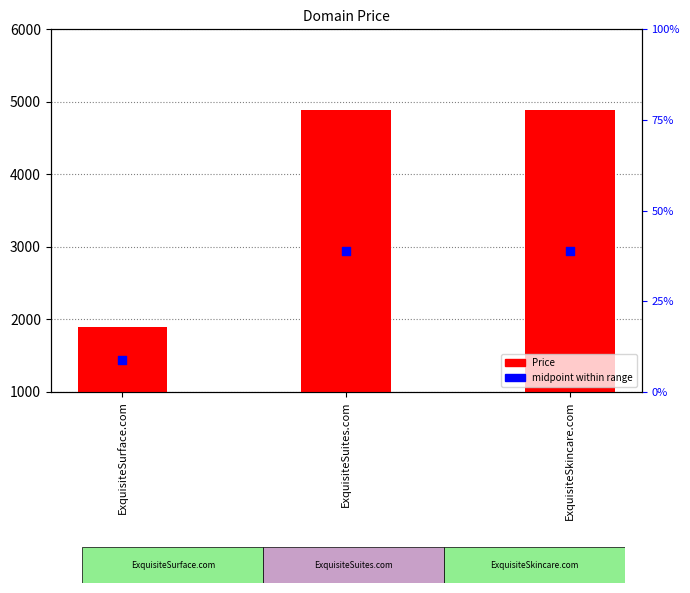

Which has a higher value, ExquisiteSurface.com or ExquisiteSkincare.com?

ExquisiteSkincare.com